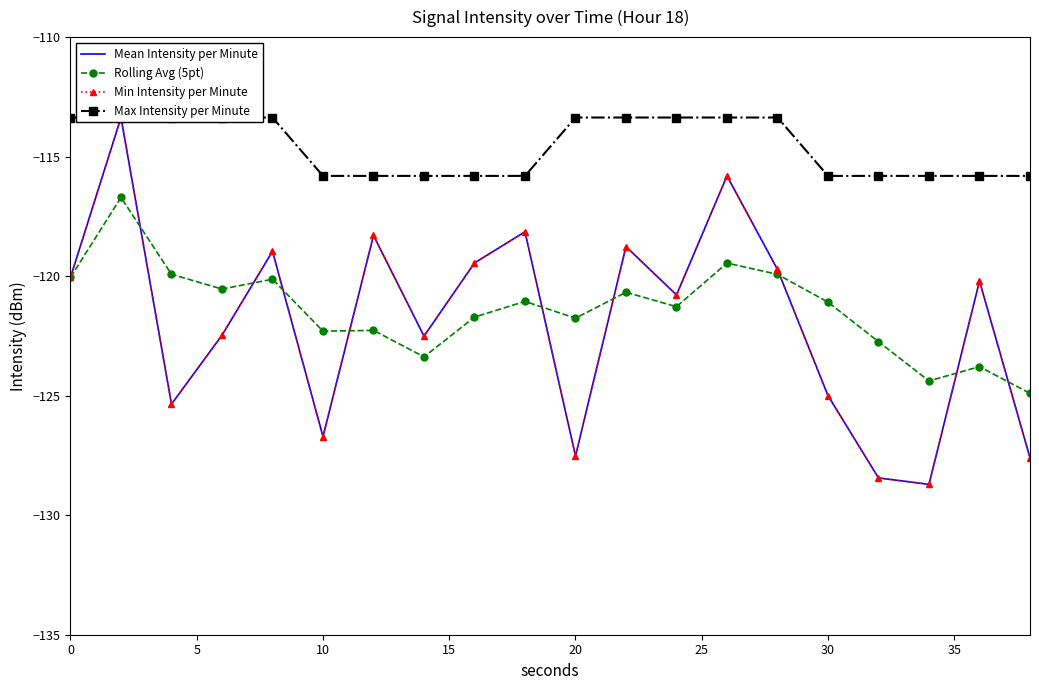

Rank the series by their maximum value, from lowest to highest.

Rolling Avg (5pt), Mean Intensity per Minute, Min Intensity per Minute, Max Intensity per Minute